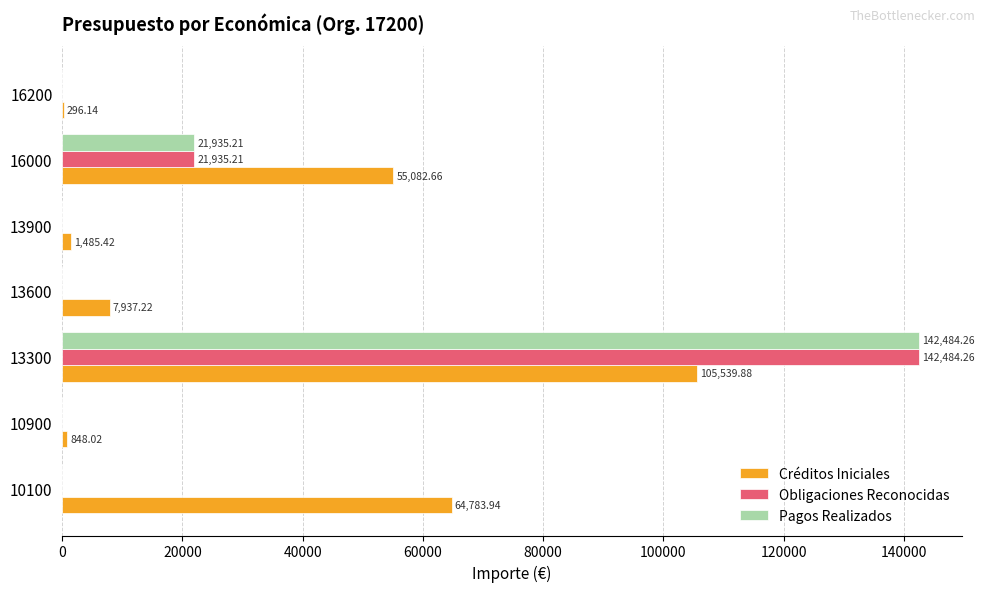

What is the sum of the Créditos Iniciales values at 10900 and 13300?

106387.9